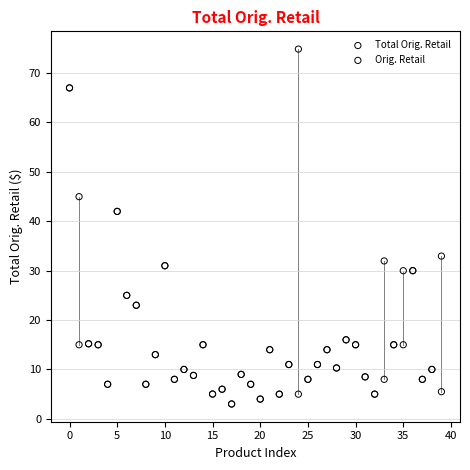

Which series has the widest spread of Y values?

Total Orig. Retail